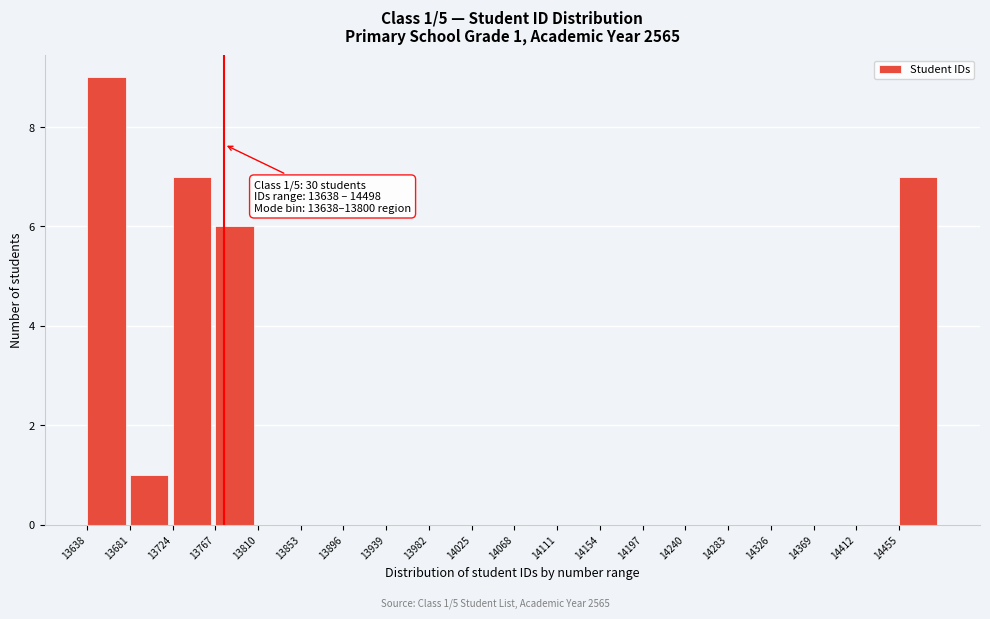

Which range on the x-axis has the tallest bar?

13638 to 13681